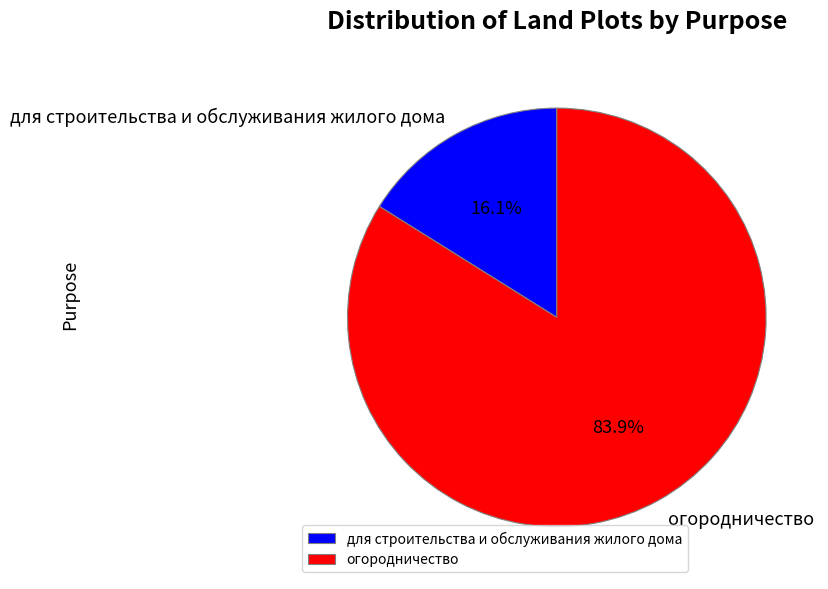

Is there a majority slice in this chart?

Yes